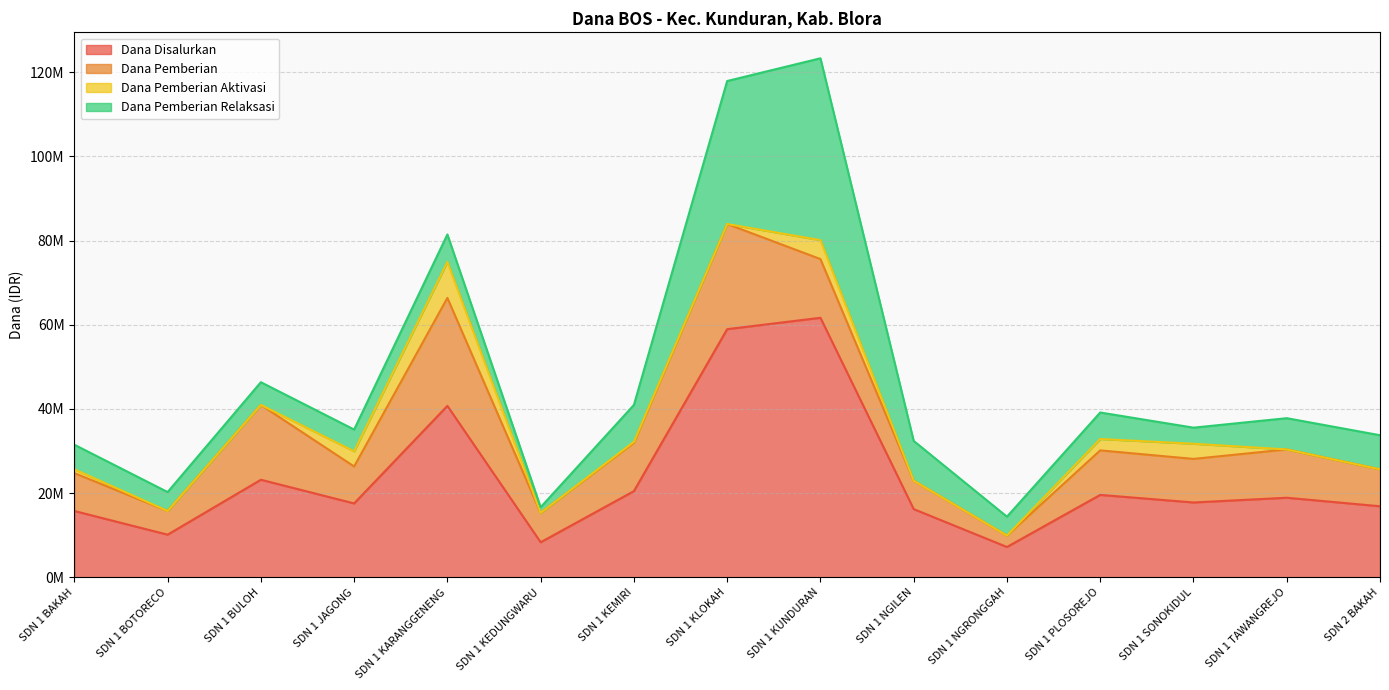

Which has a higher value, SDN 1 NGRONGGAH or SDN 2 BAKAH?

SDN 2 BAKAH